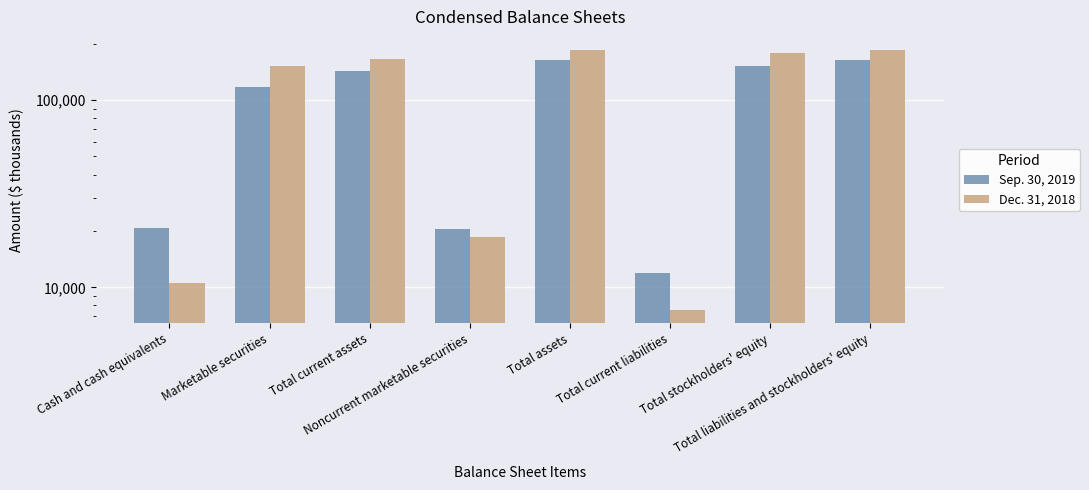

Between Noncurrent marketable securities and Total liabilities and stockholders' equity, which series saw the biggest shift?

Dec. 31, 2018